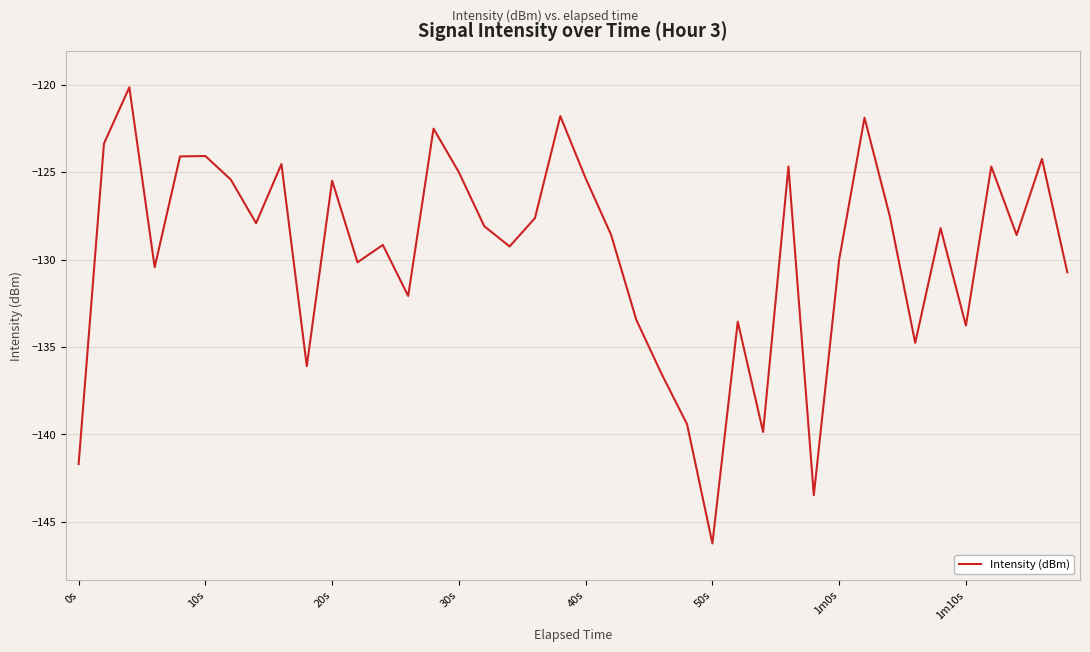

What is the greatest value displayed?

-120.1